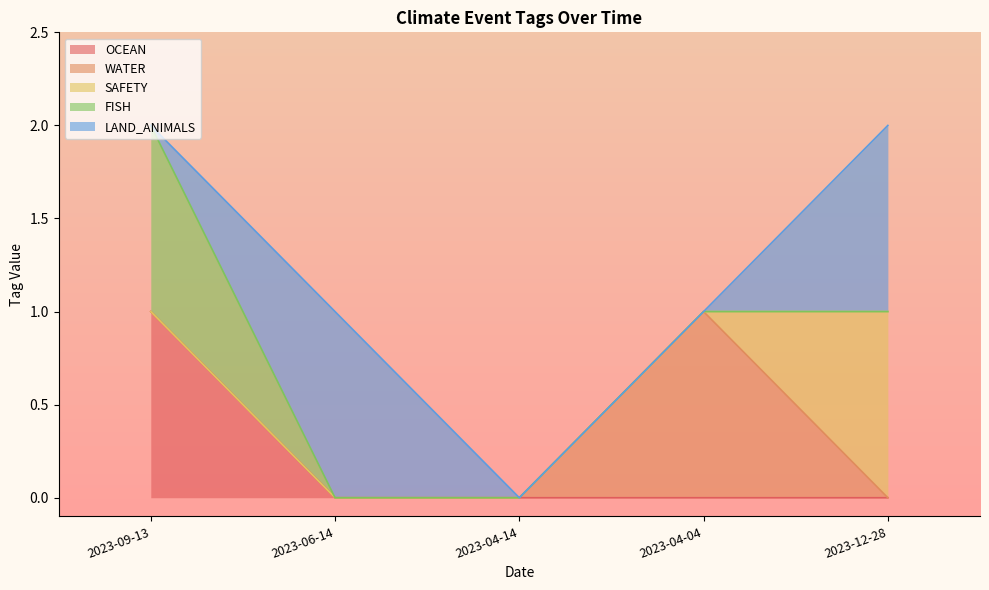

At 2023-12-28, list the series in order from largest to smallest.

SAFETY, LAND_ANIMALS, OCEAN, WATER, FISH